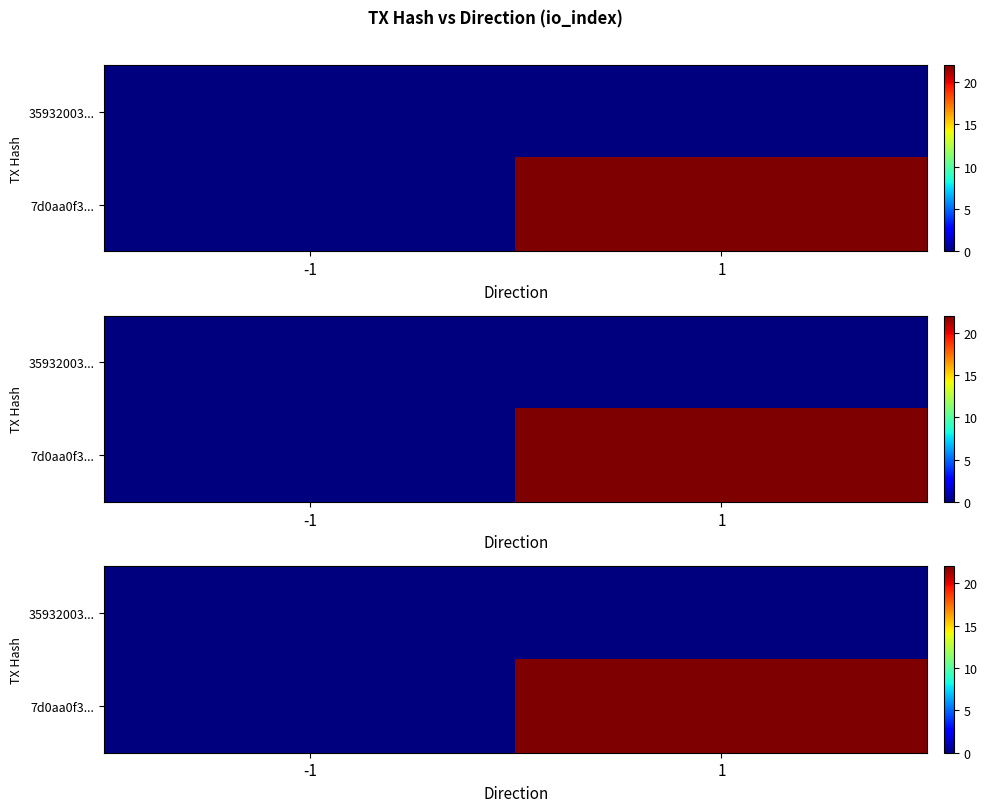

Which series has the widest spread of values?

7d0aa0f3...